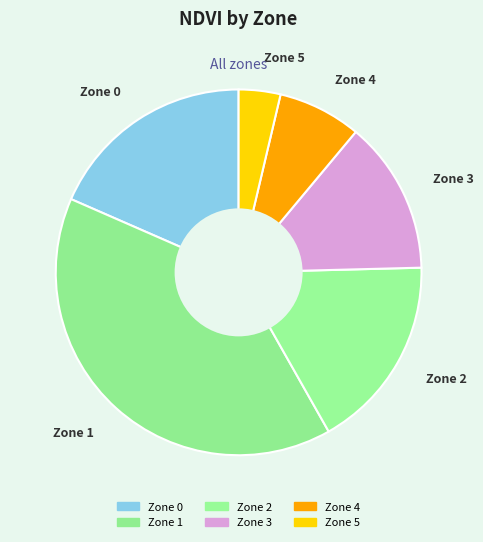

Rank the categories by value from highest to lowest.

Zone 1, Zone 0, Zone 2, Zone 3, Zone 4, Zone 5